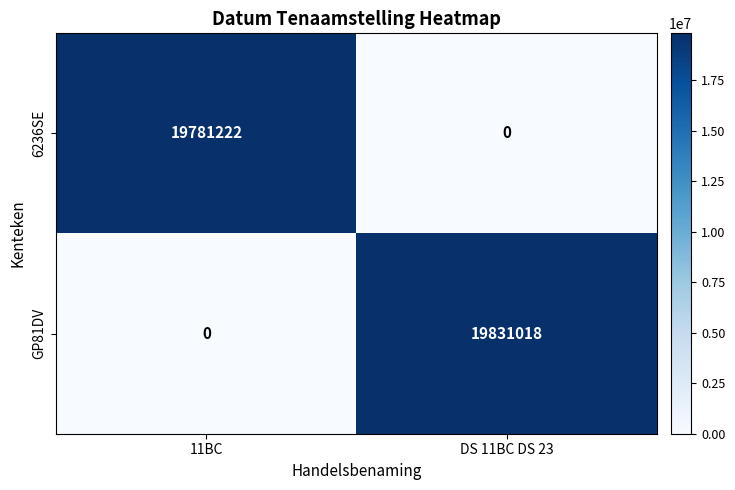

Reading left to right, transcribe all the data shown in this chart.

6236SE: 19781222	0
GP81DV: 0	19831018